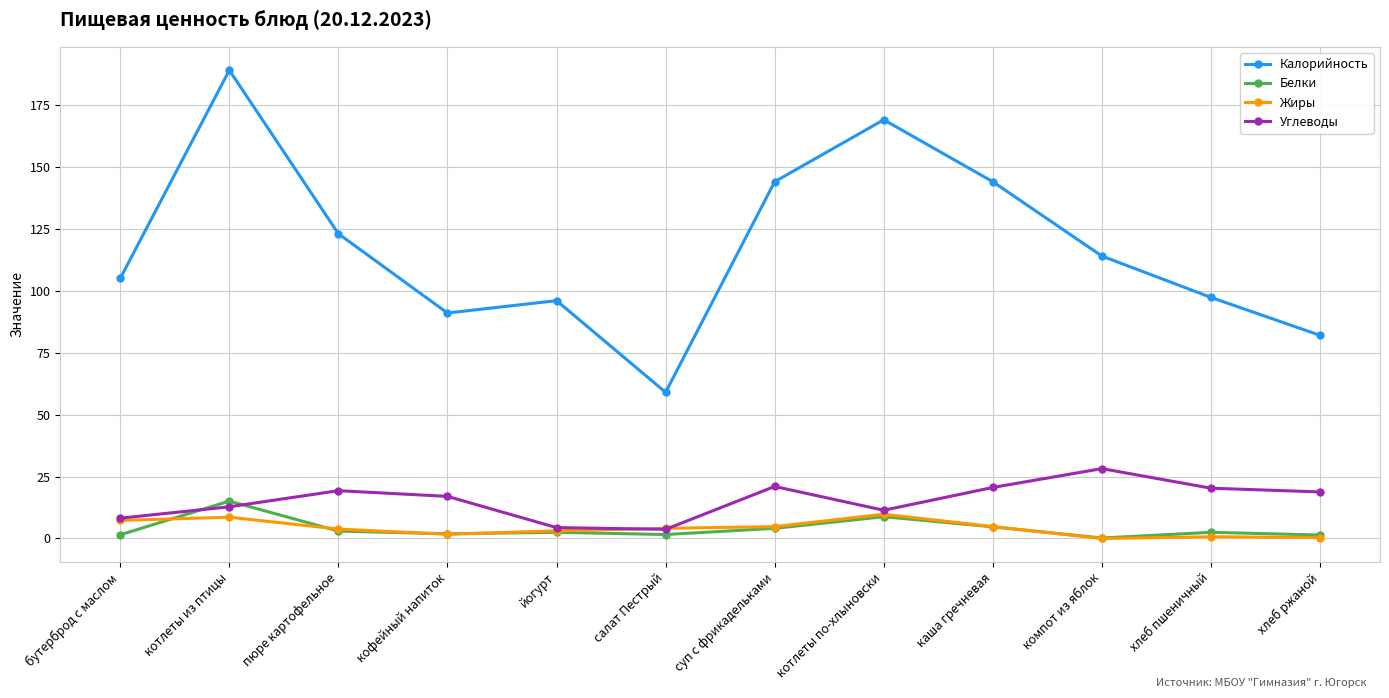

In Жиры, how many points are higher than both neighbors (excluding endpoints)?

3